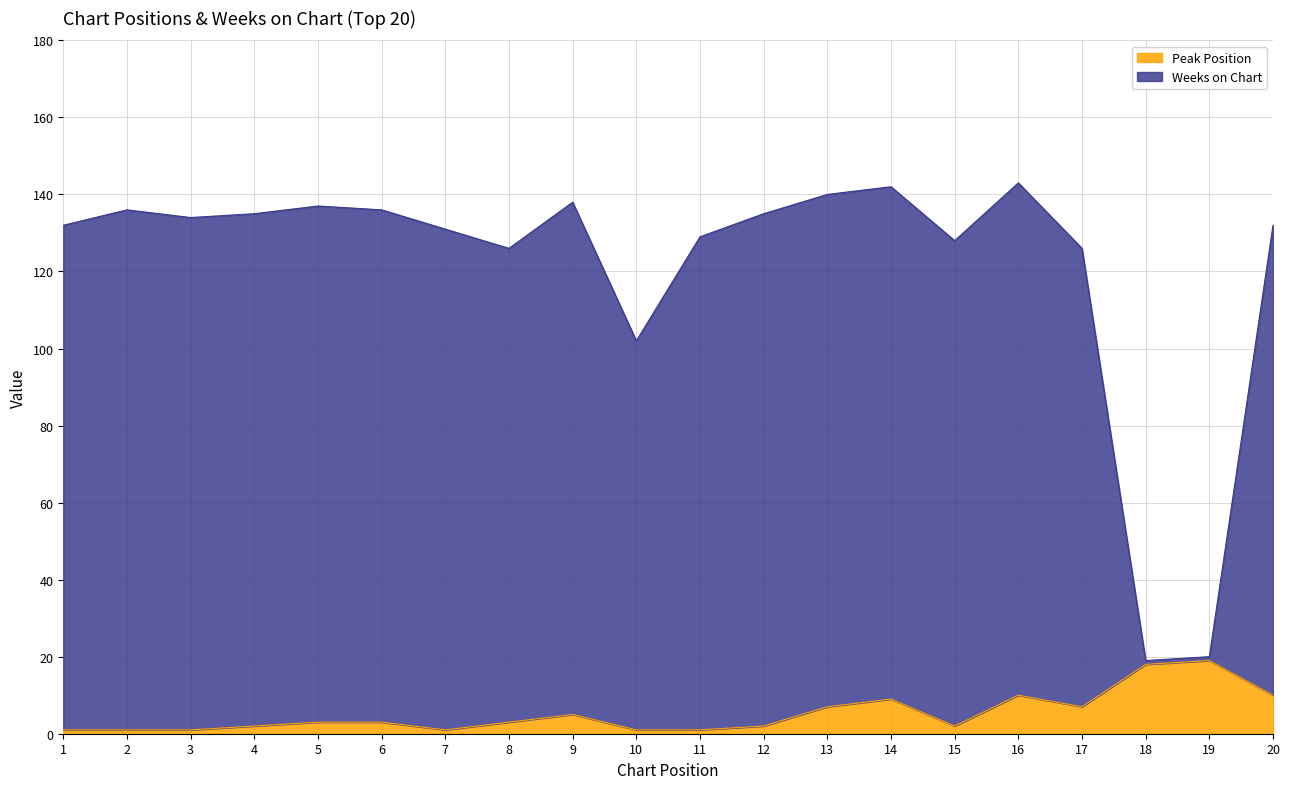

Which series changed the most between 7 and 10?

Weeks on Chart